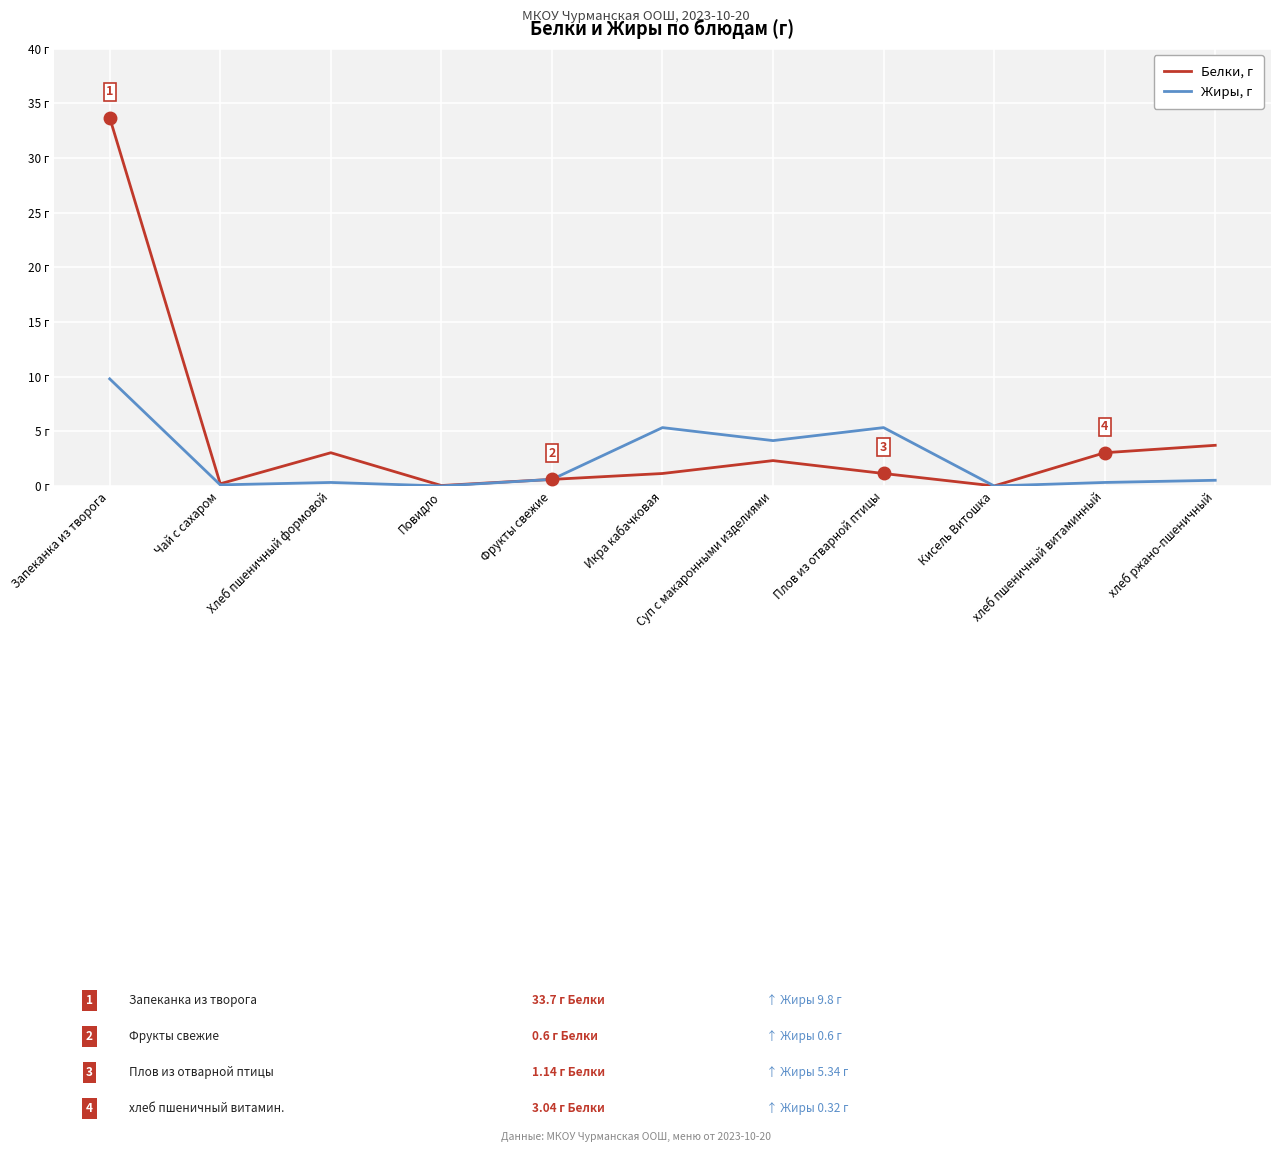

What are all the series names shown in the legend?

Белки, г, Жиры, г